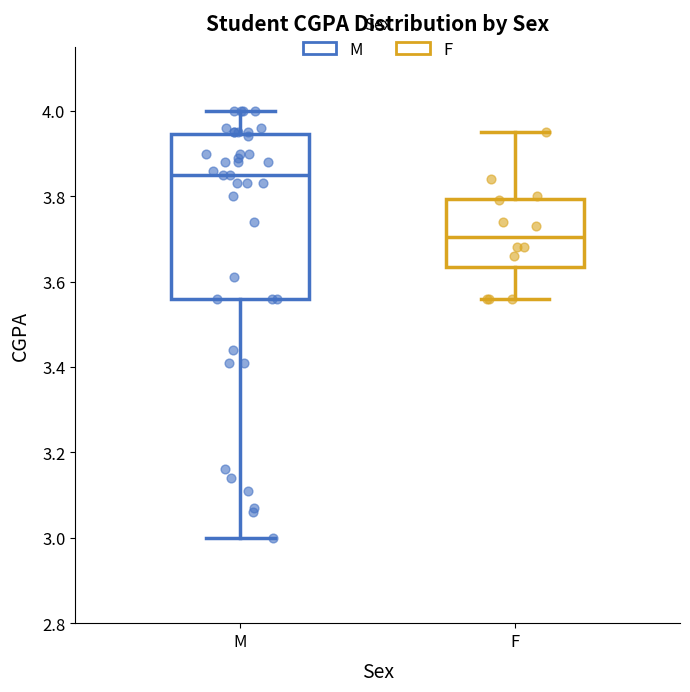

Reading left to right, transcribe this box plot: for each box, give where its median line is, the range the box spans, and where its two whiskers end, as read against the y-axis. The values are not printed on the chart, so give them approximately, as read against the axis.

M: median 3.86, box 3.56 to 3.94, whiskers 3.00 to 4.00
F: median 3.70, box 3.64 to 3.80, whiskers 3.56 to 3.96